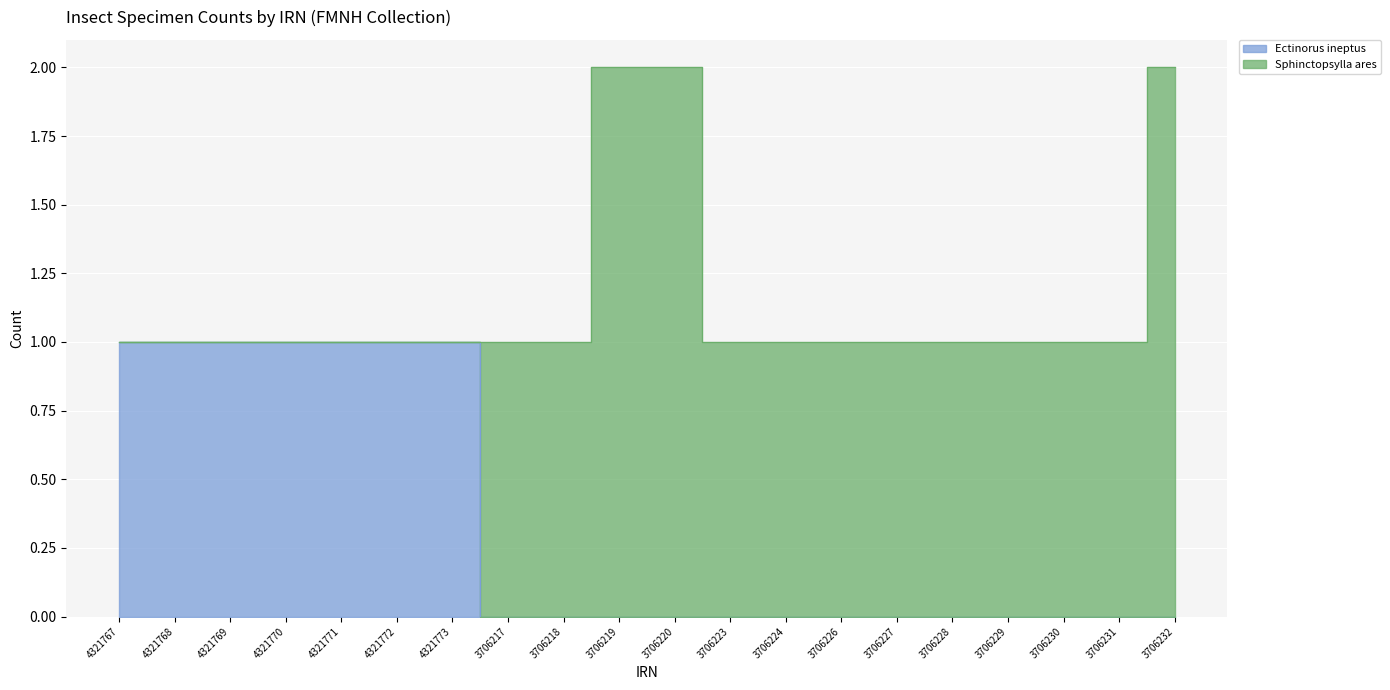

Reading right to left, what are all the values shown in this chart?

3706232=0	3706231=0	3706230=0	3706229=0	3706228=0	3706227=0	3706226=0	3706224=0	3706223=0	3706220=0	3706219=0	3706218=0	3706217=0	4321773=1	4321772=1	4321771=1	4321770=1	4321769=1	4321768=1	4321767=1